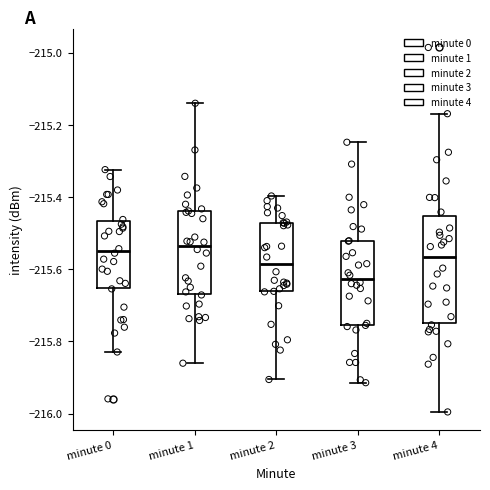

Comparing the boxes themselves (not the whiskers), which one is the tallest?

minute 4